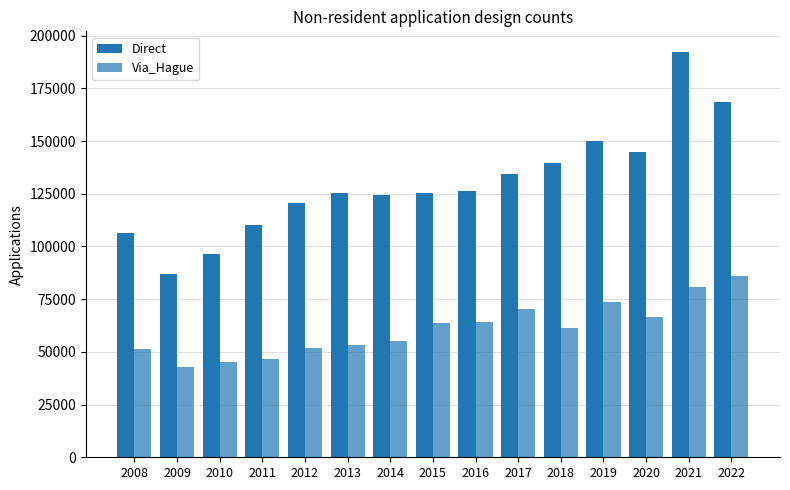

How many data points does each series have?

15